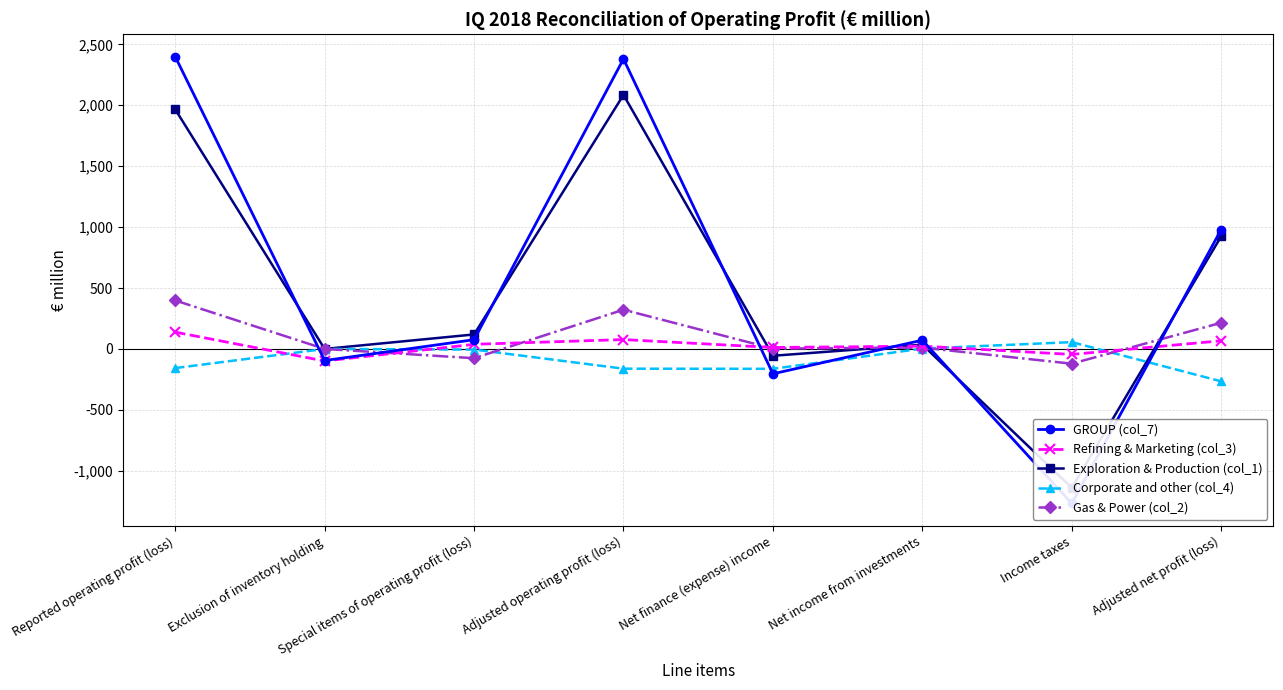

At which label does Refining & Marketing (col_3) reach its minimum?

Exclusion of inventory holding